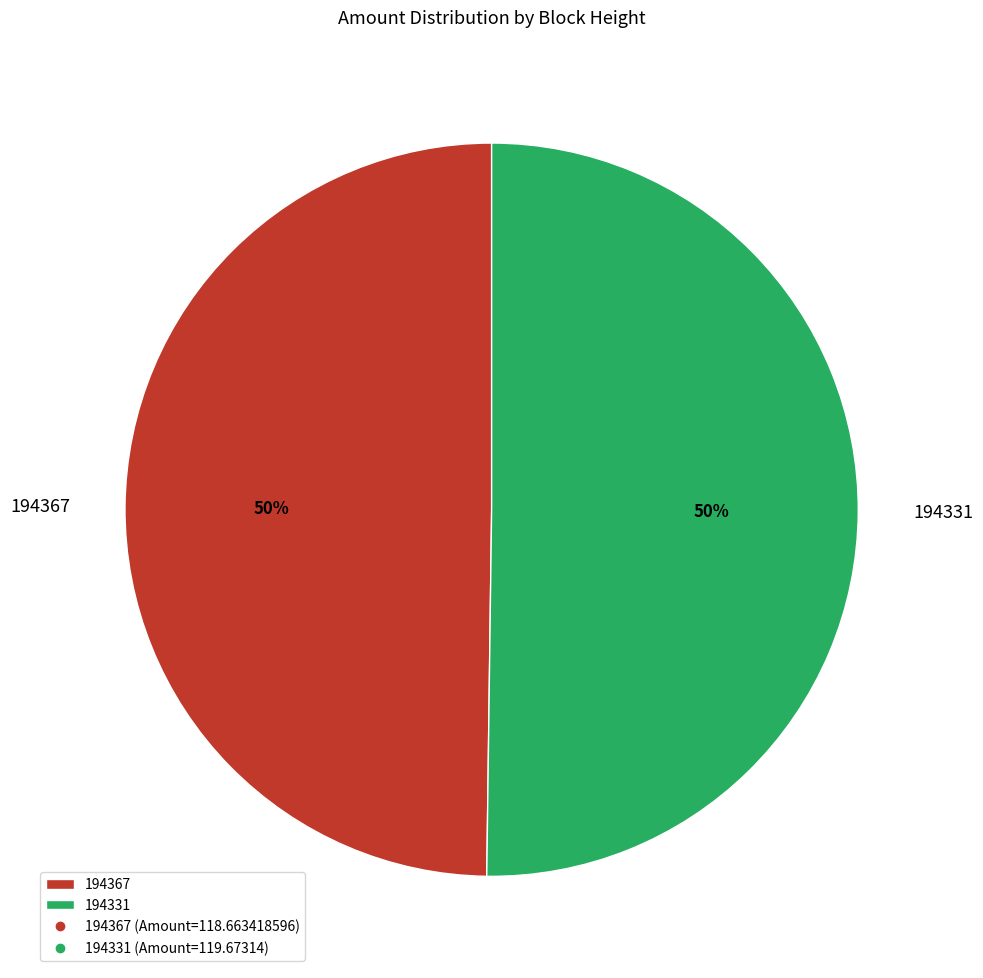

How many segments does this pie chart have?

2